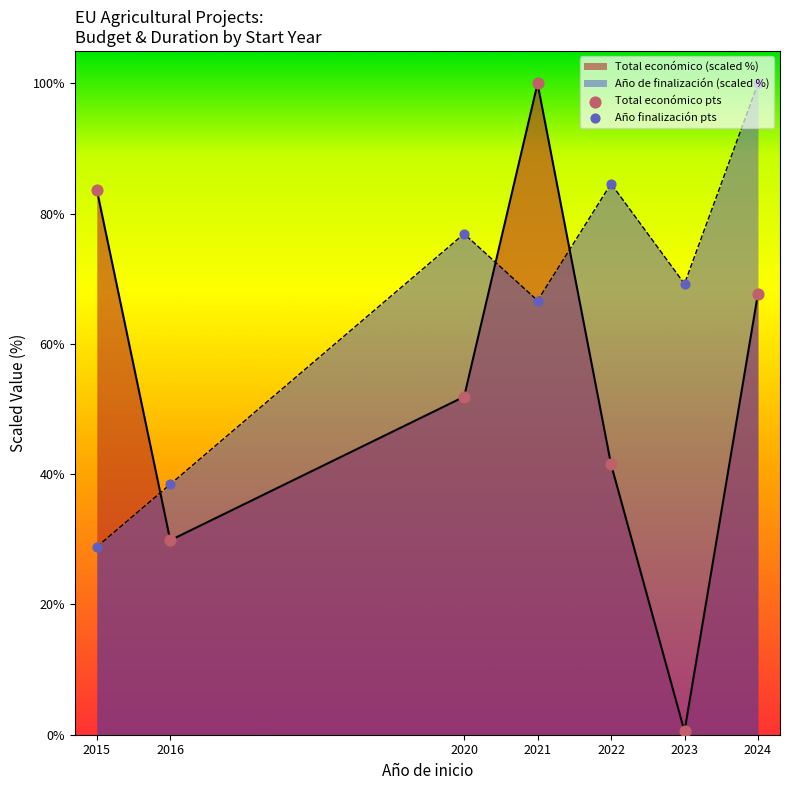

What is the total value across all series at 2016?

68.3